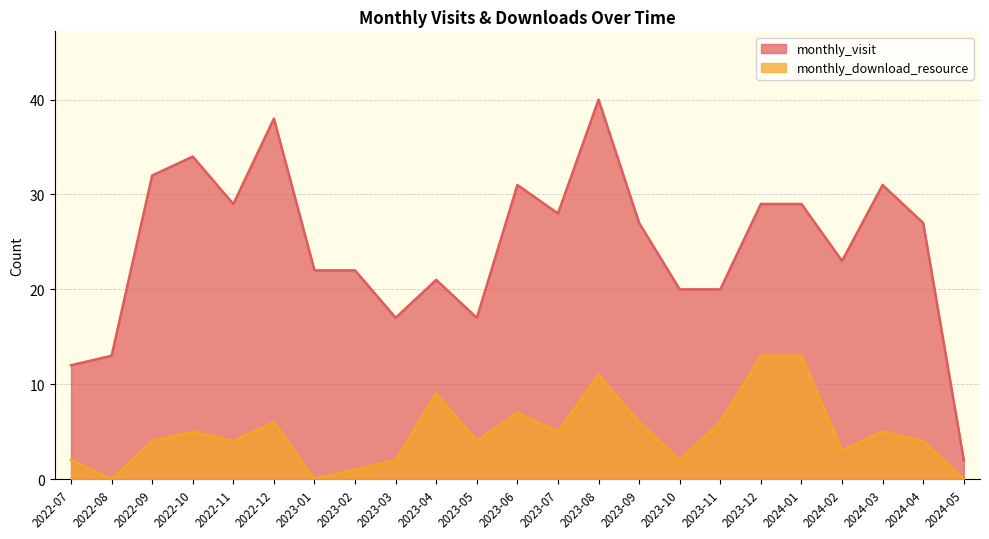

True or false: monthly_visit and monthly_download_resource cross at least once.

False